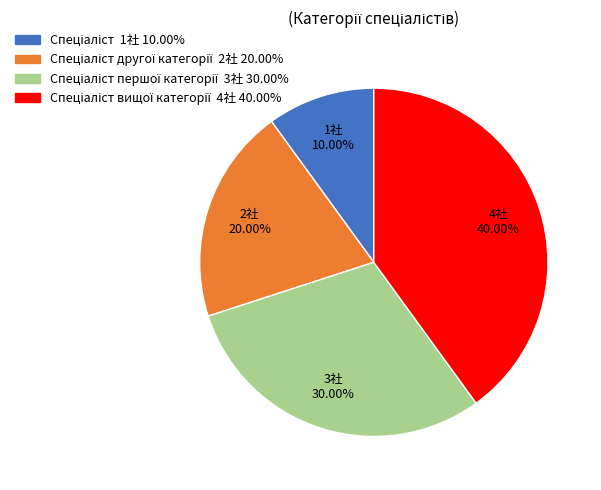

Is there any slice that represents more than half of the pie?

No